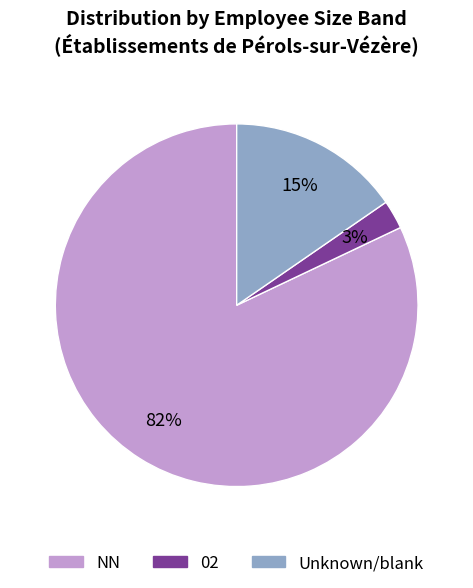

To the nearest percent, what percentage of the pie is Unknown/blank?

15%